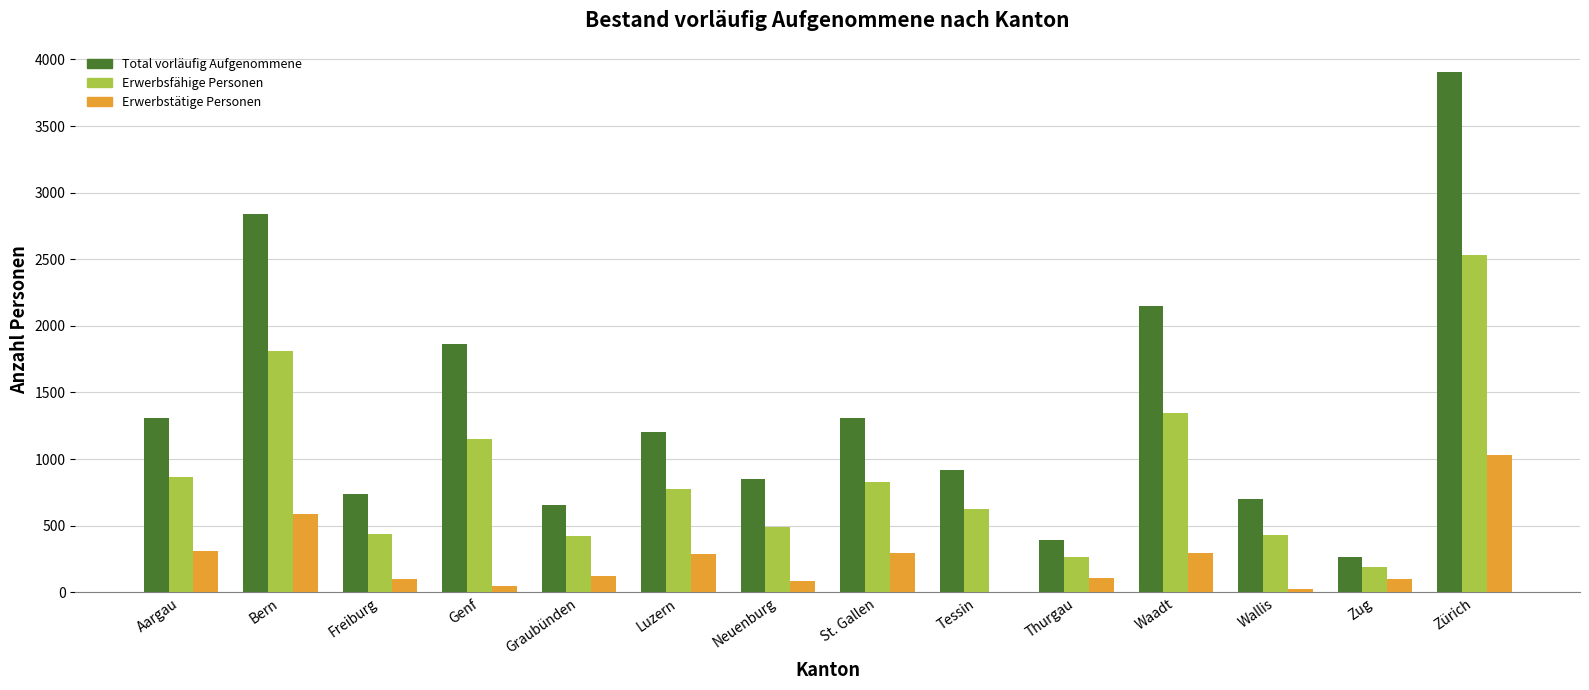

The Erwerbstätige Personen series shows 105 at Thurgau. True or false?

True